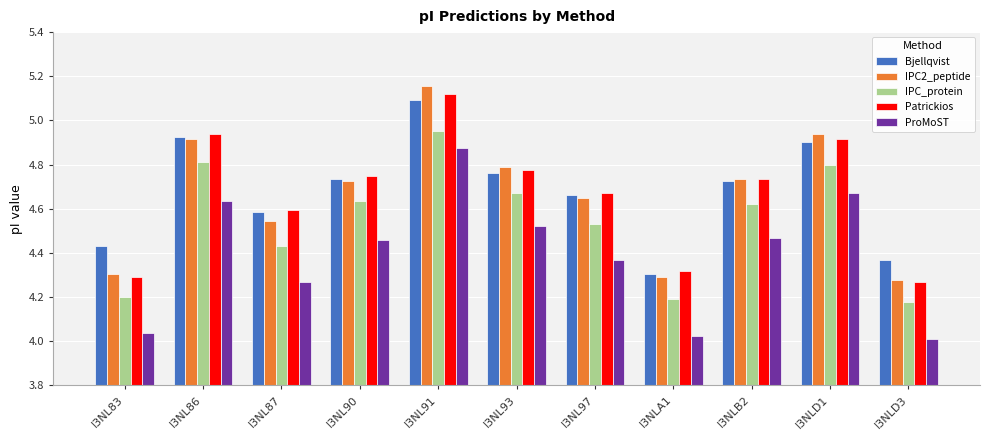

What is the sum of all IPC_protein values?

50.0